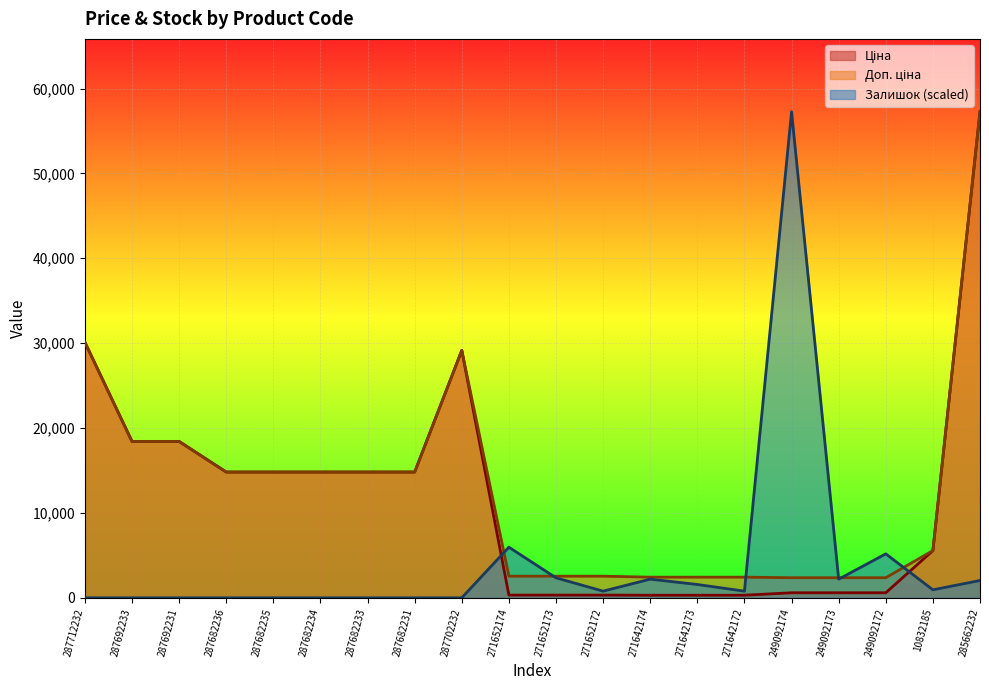

Which label corresponds to the smallest value in the chart?

287712232